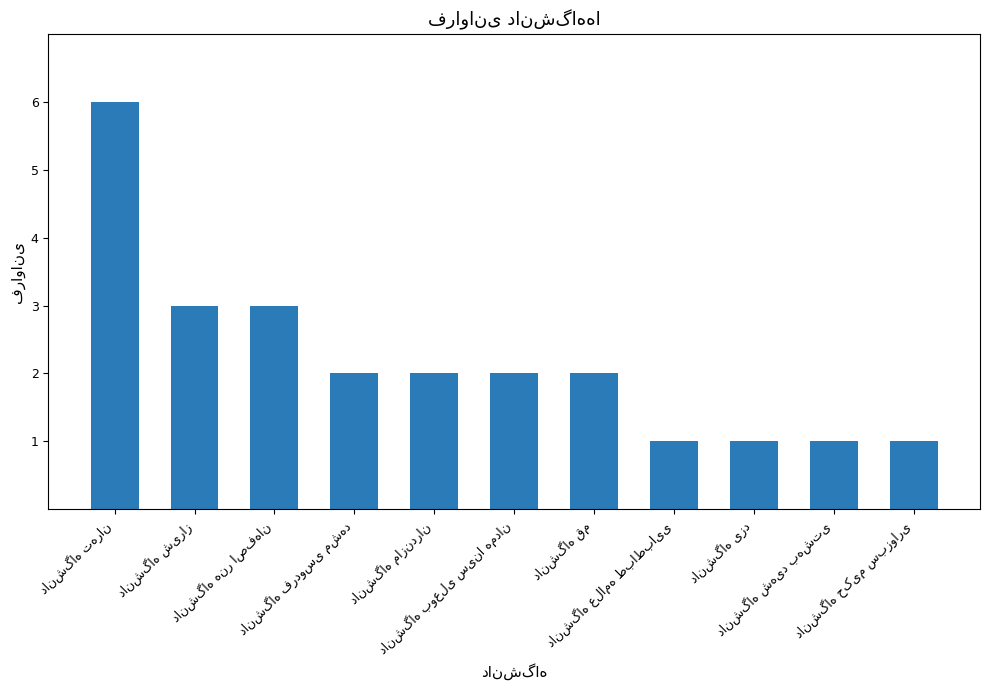

What is the maximum value shown in the chart?

6